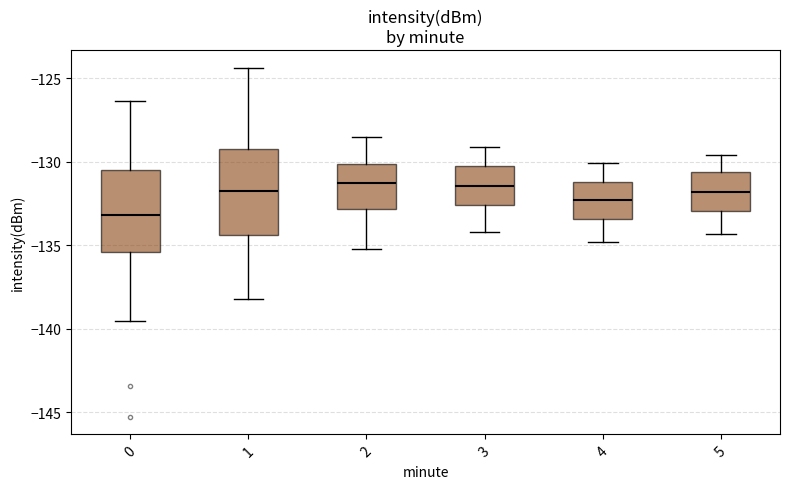

Reading left to right, read every box against the y-axis: the position of its median line, the range the box covers, and the ends of its whiskers. The values are not printed on the chart, so give them approximately, as read against the axis.

0: median -133.0, box -135.5 to -130.5, whiskers -139.5 to -126.5
1: median -131.5, box -134.5 to -129.0, whiskers -138.0 to -124.5
2: median -131.0, box -133.0 to -130.0, whiskers -135.0 to -128.5
3: median -131.5, box -132.5 to -130.0, whiskers -134.0 to -129.0
4: median -132.5, box -133.5 to -131.0, whiskers -135.0 to -130.0
5: median -132.0, box -133.0 to -130.5, whiskers -134.5 to -129.5